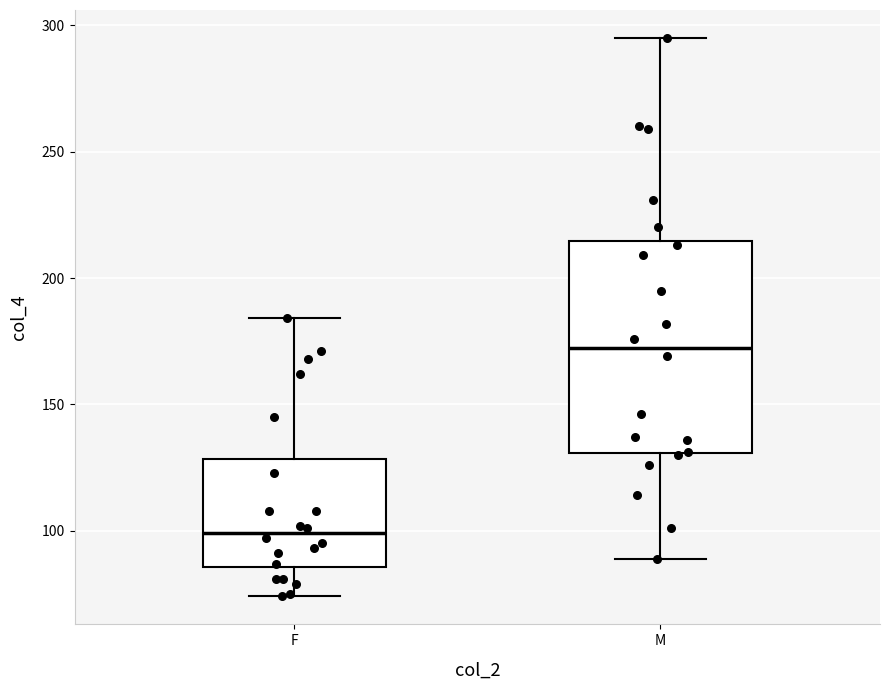

Which box is the tallest, from its lower edge to its upper edge?

M